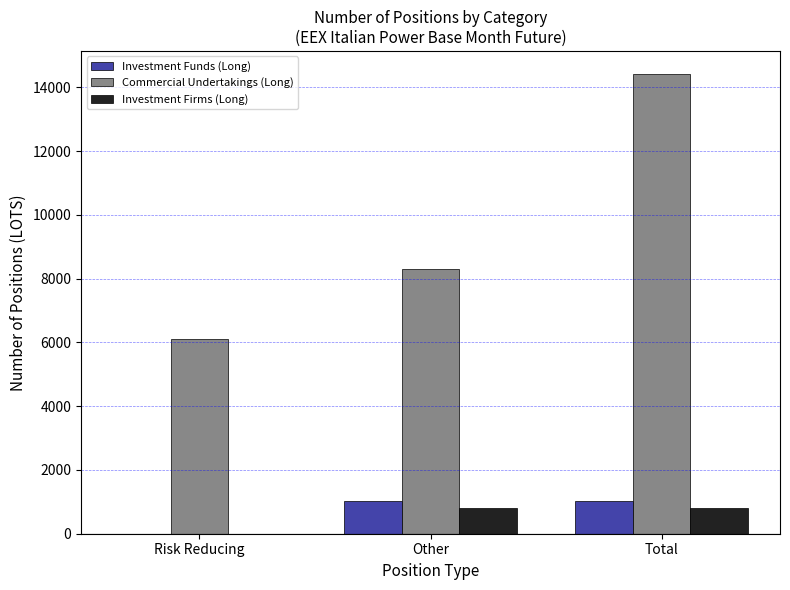

Which series changed the most between Risk Reducing and Total?

Commercial Undertakings (Long)